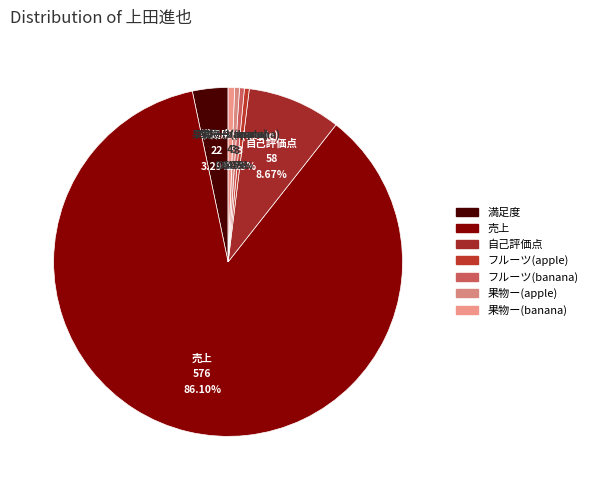

What is the smallest slice in the pie chart?

フルーツ(apple)